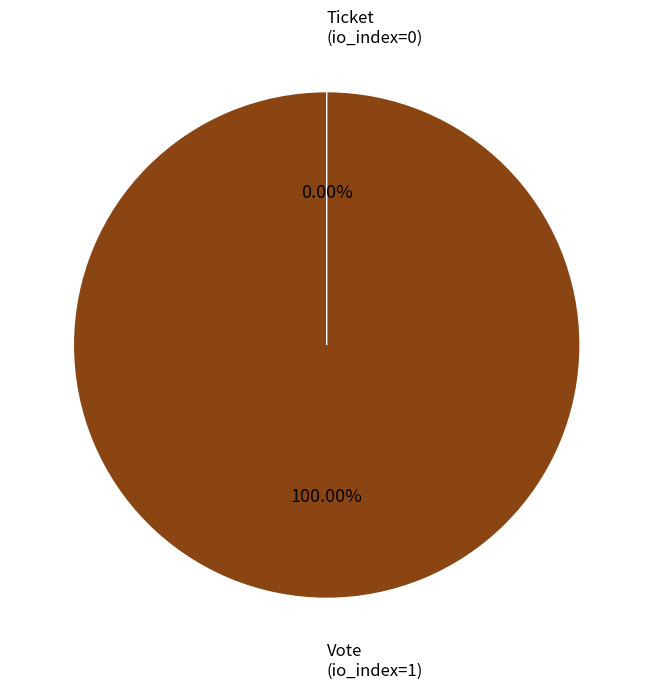

What is the largest slice in the pie chart?

Vote
(io_index=1)